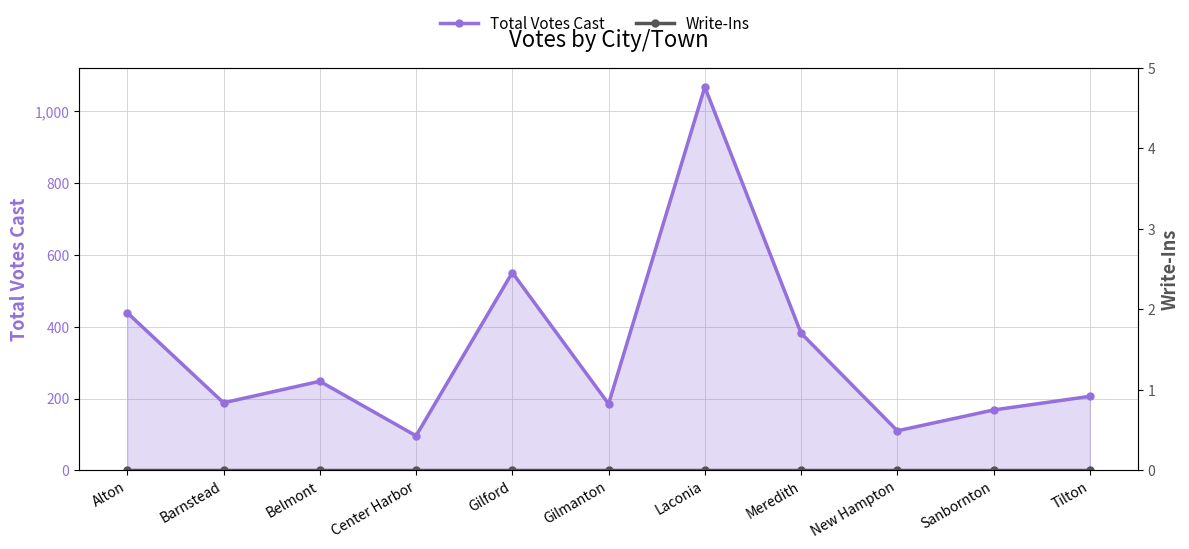

Reading left to right, transcribe all the data shown in this chart.

Total Votes Cast: 439	188	248	96	551	185	1068	382	110	168	206
Write-Ins: 0	0	0	0	0	0	0	0	0	0	0